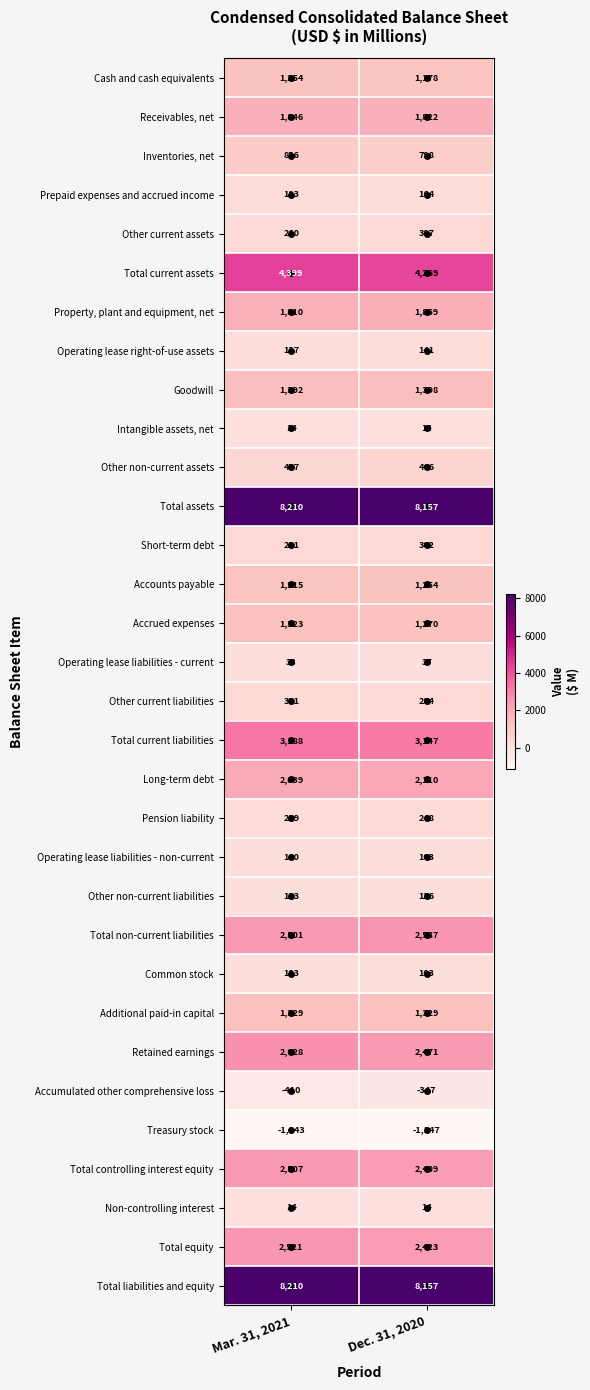

At which category does the chart reach its peak across all series?

Mar. 31, 2021